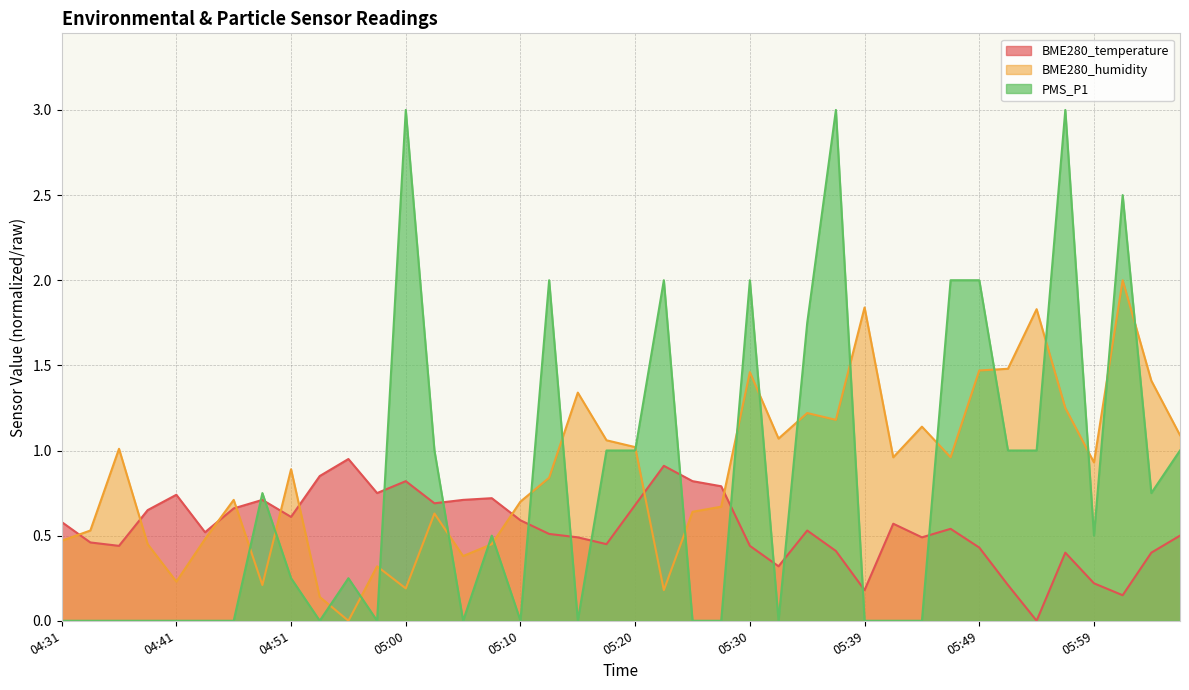

Reading left to right, what are all the values shown in this chart?

BME280_temperature: 0.6	0.5	0.4	0.7	0.7	0.5	0.7	0.7	0.6	0.9	0.9	0.8	0.8	0.7	0.7	0.7	0.6	0.5	0.5	0.4	0.7	0.9	0.8	0.8	0.4	0.3	0.5	0.4	0.2	0.6	0.5	0.5	0.4	0.2	0.0	0.4	0.2	0.2	0.4	0.5
BME280_humidity: 0.5	0.5	1.0	0.5	0.2	0.5	0.7	0.2	0.9	0.1	0.0	0.3	0.2	0.6	0.4	0.5	0.7	0.8	1.3	1.1	1.0	0.2	0.6	0.7	1.5	1.1	1.2	1.2	1.8	1.0	1.1	1.0	1.5	1.5	1.8	1.2	0.9	2.0	1.4	1.1
PMS_P1: 0.0	0.0	0.0	0.0	0.0	0.0	0.0	0.8	0.2	0.0	0.2	0.0	3.0	1.0	0.0	0.5	0.0	2.0	0.0	1.0	1.0	2.0	0.0	0.0	2.0	0.0	1.8	3.0	0.0	0.0	0.0	2.0	2.0	1.0	1.0	3.0	0.5	2.5	0.8	1.0